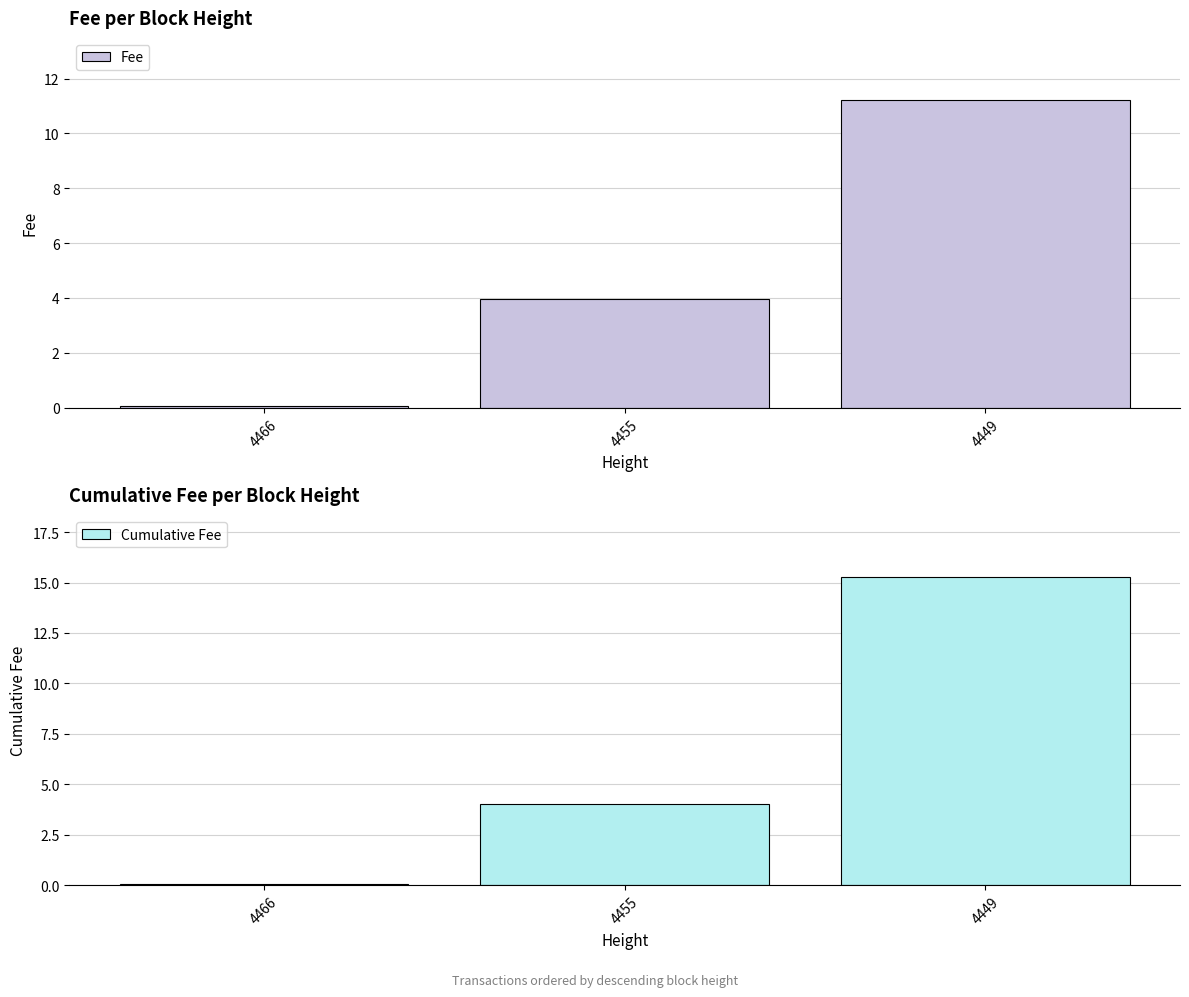

Where does the Fee series first go above 3?

4455